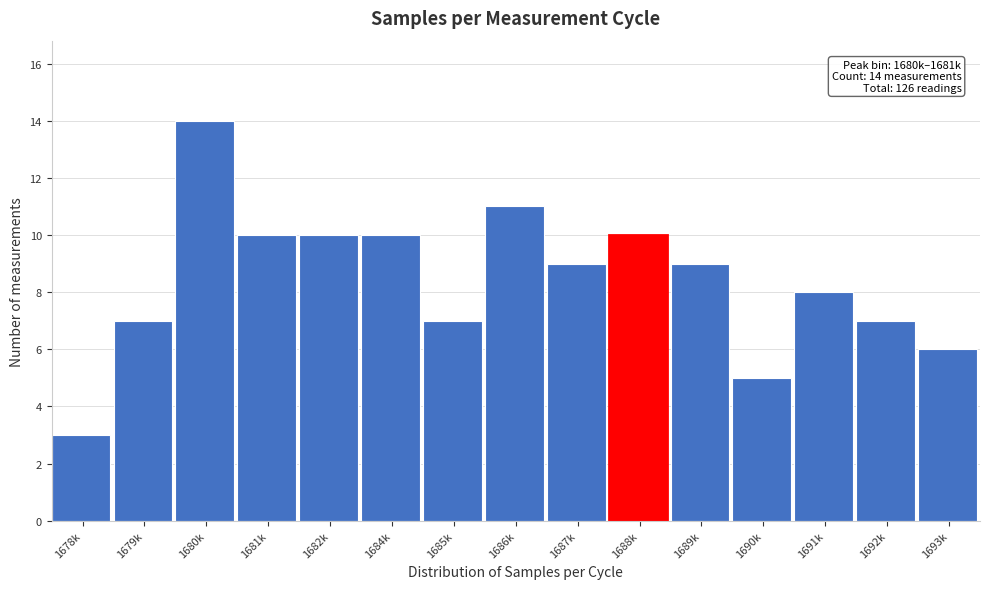

Reading left to right, what are all the values shown in this chart?

3	7	14	10	10	10	7	11	9	10	9	5	8	7	6